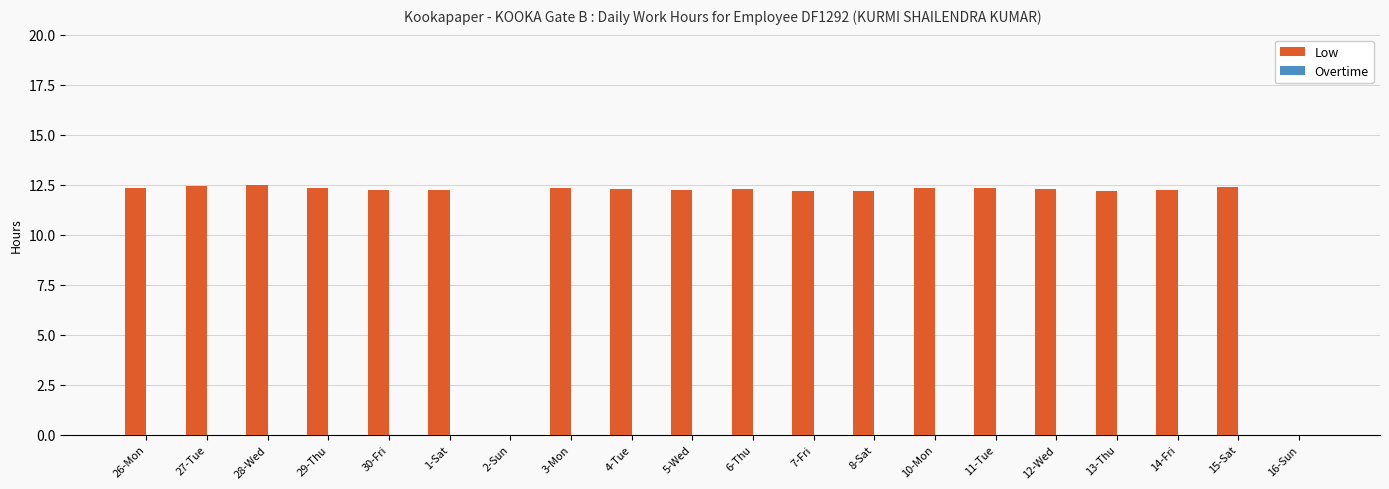

What is the sum of the values at 3-Mon and 11-Tue?

24.7